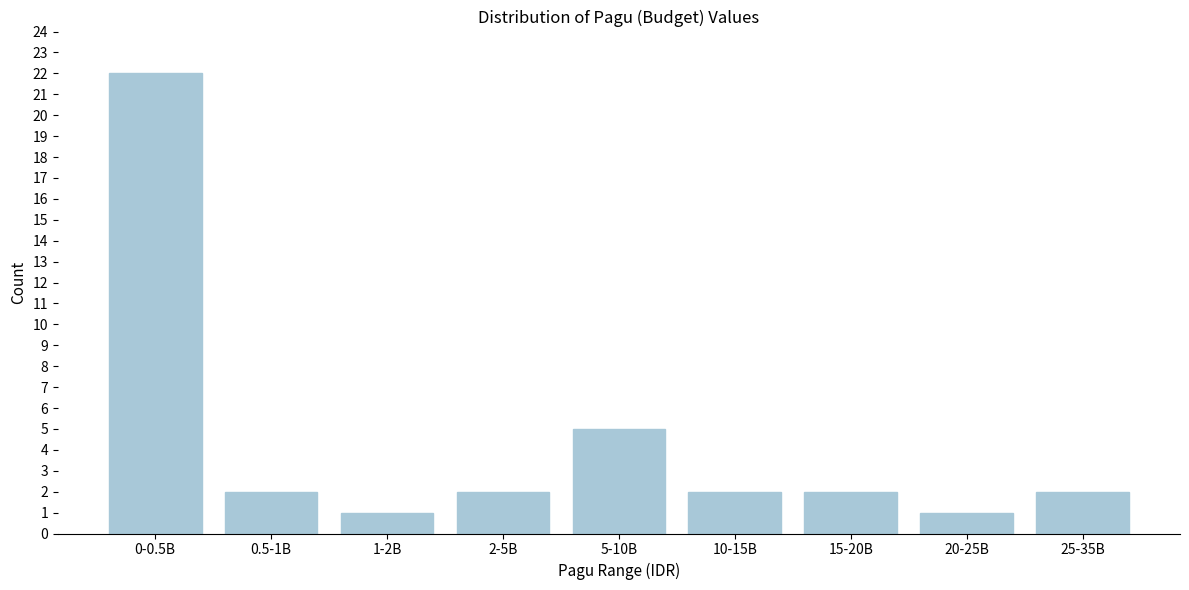

Reading right to left, transcribe all the data shown in this chart.

2	1	2	2	5	2	1	2	22